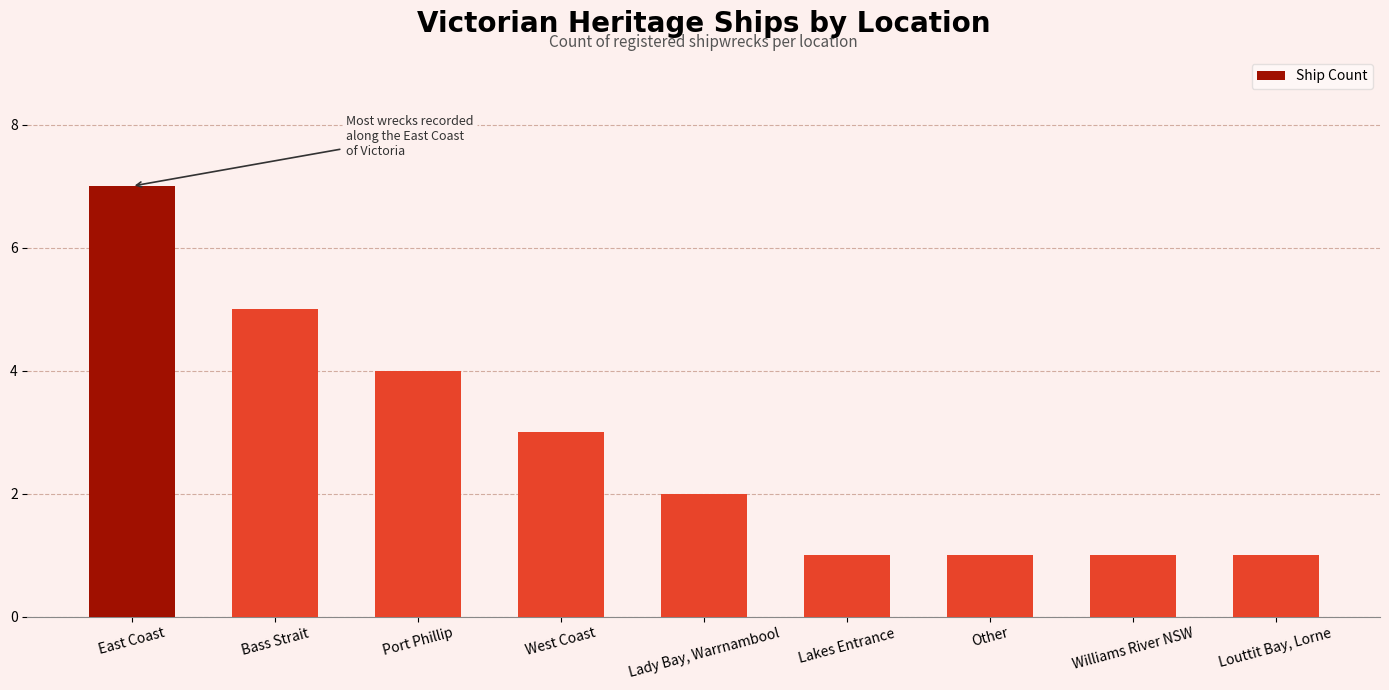

What is the ratio of the value at Louttit Bay, Lorne to the value at Bass Strait?

0.2